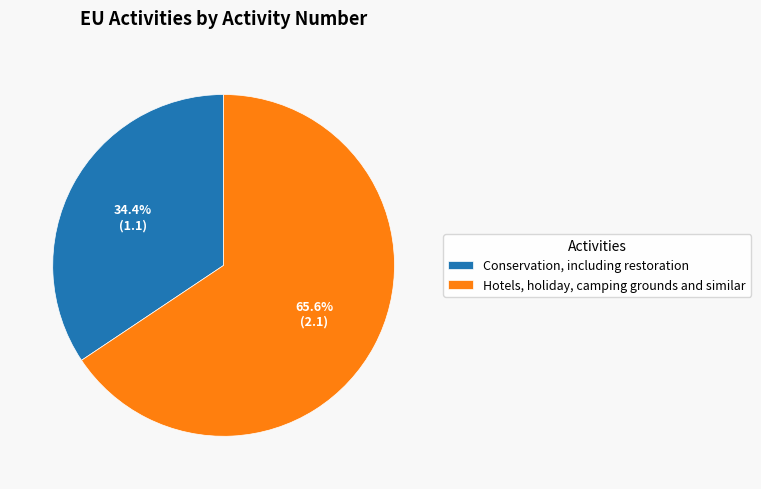

Is it true that Conservation, including restoration is 34% of the pie?

True